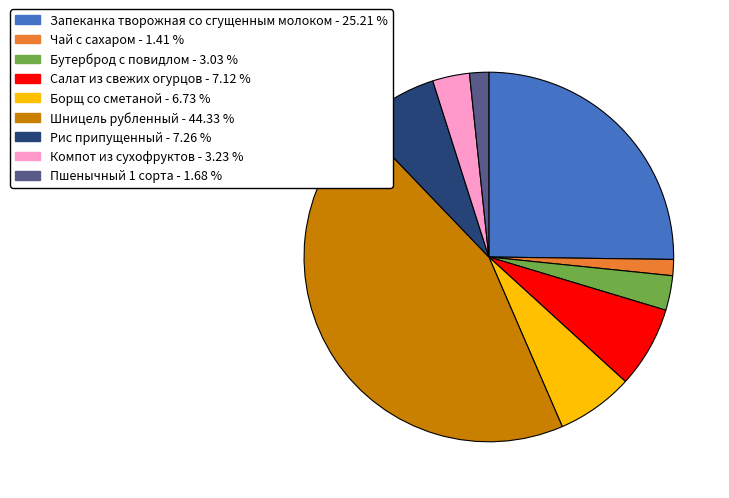

True or false: Запеканка творожная со сгущенным молоком accounts for 38% of the total.

False